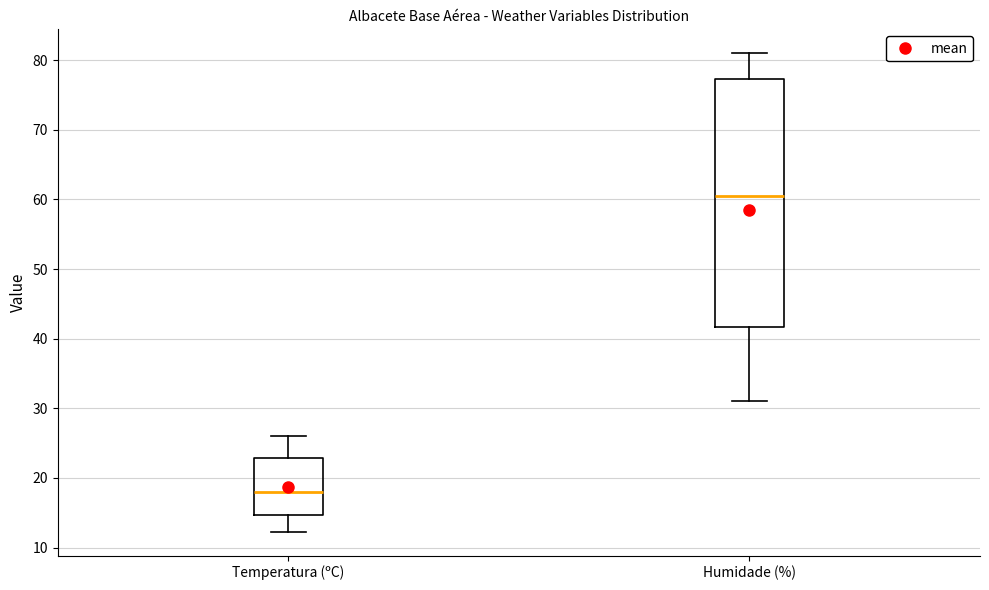

Which box has the highest median line?

Humidade (%)